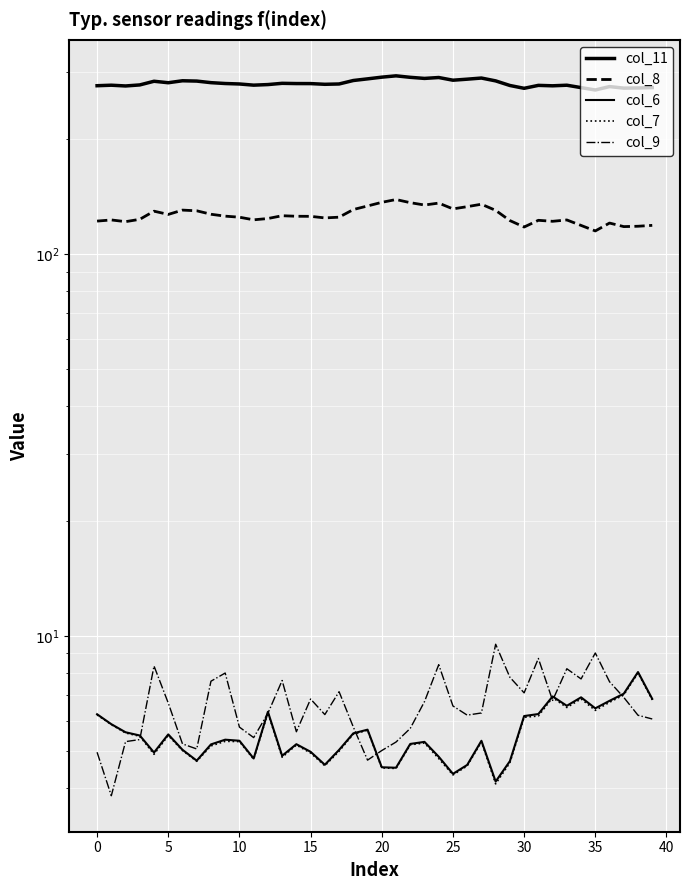

Read the col_7 value at 0.

5.9